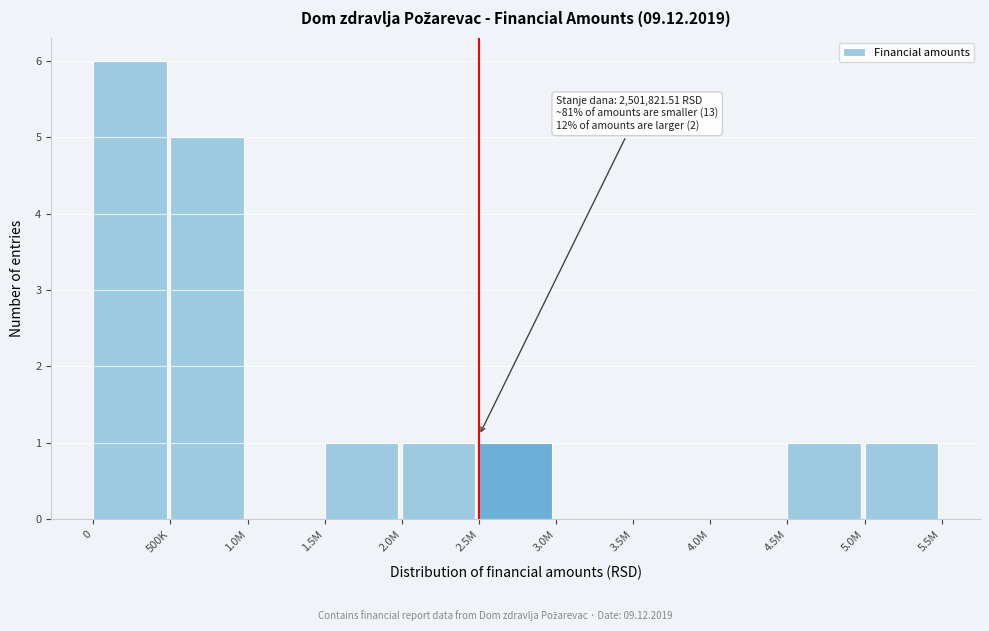

Reading right to left, extract all data points from this chart.

5.0M=1	4.5M=1	4.0M=0	3.5M=0	3.0M=0	2.5M=1	2.0M=1	1.5M=1	1.0M=0	500K=5	0=6